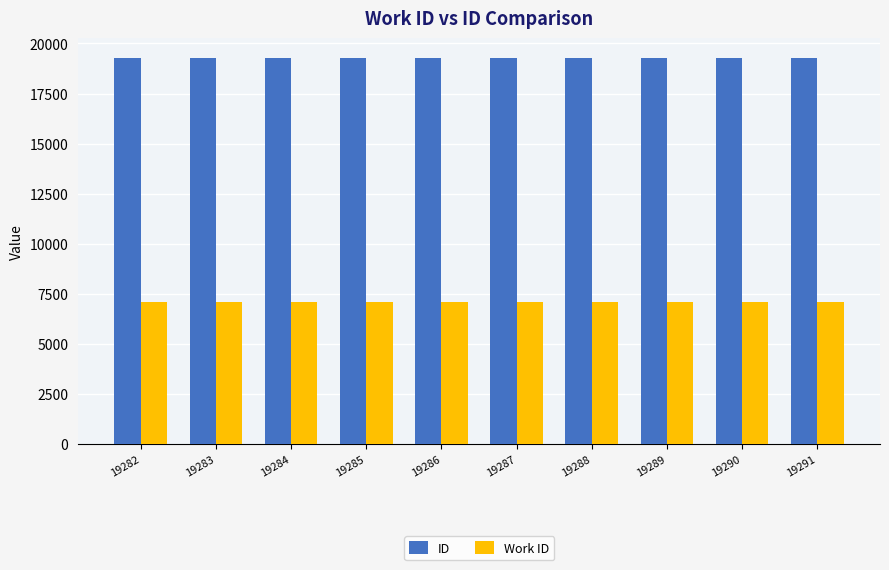

How many bars are there in each group?

2